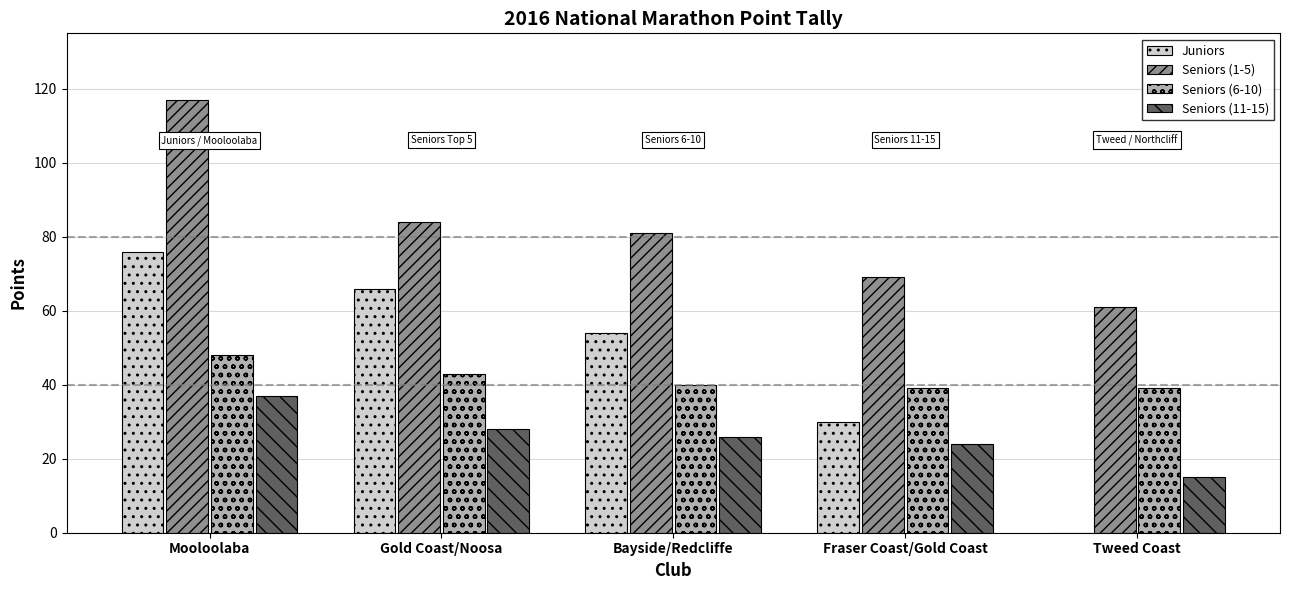

The value of Seniors (11-15) at Fraser Coast/Gold Coast is 13. True or false?

False